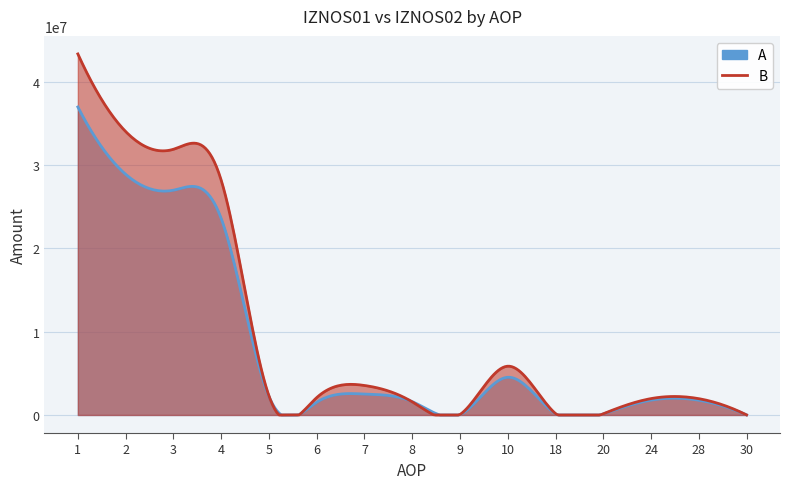

How many values in the IZNOS02 series are below 2083602?

7